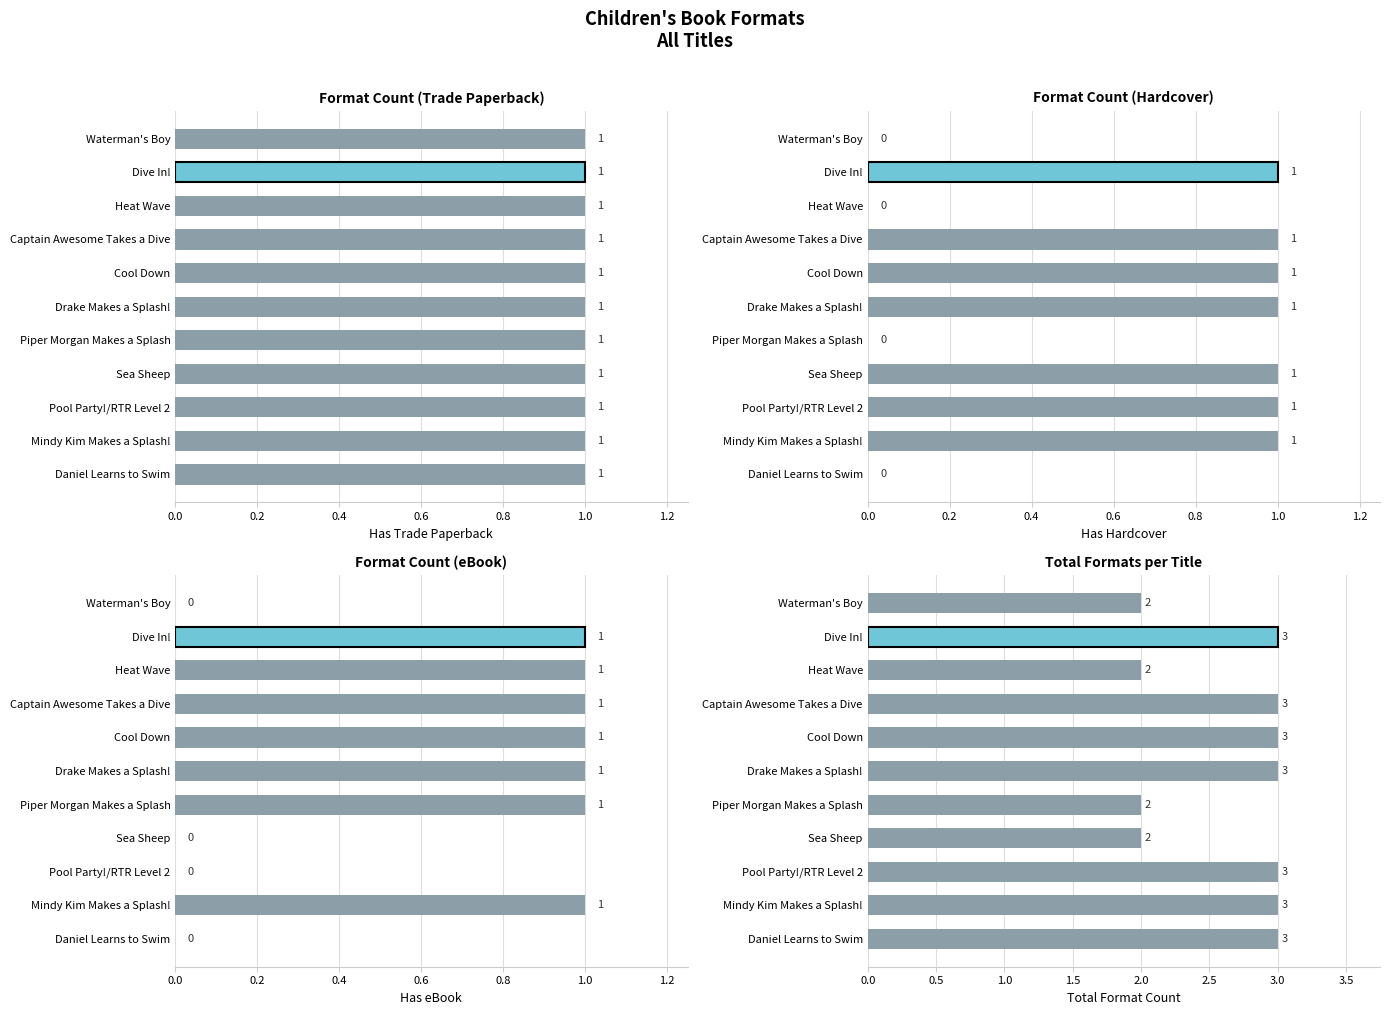

What is the greatest value displayed?

3